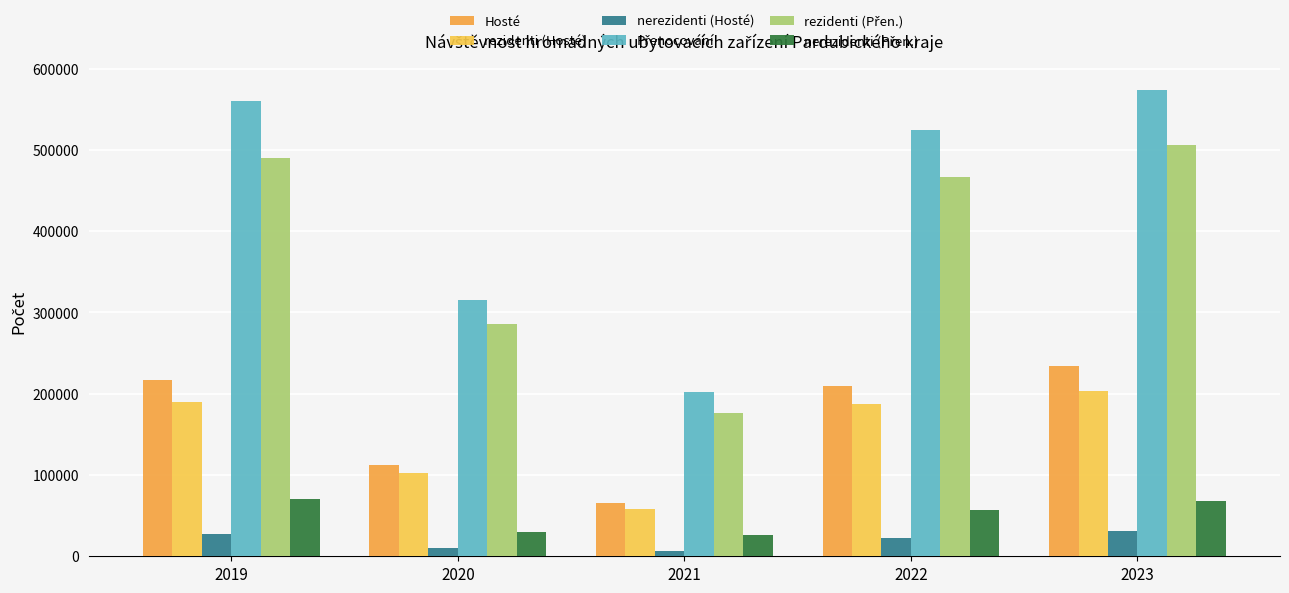

At which label does rezidenti (Přen.) first exceed 467156?

2019